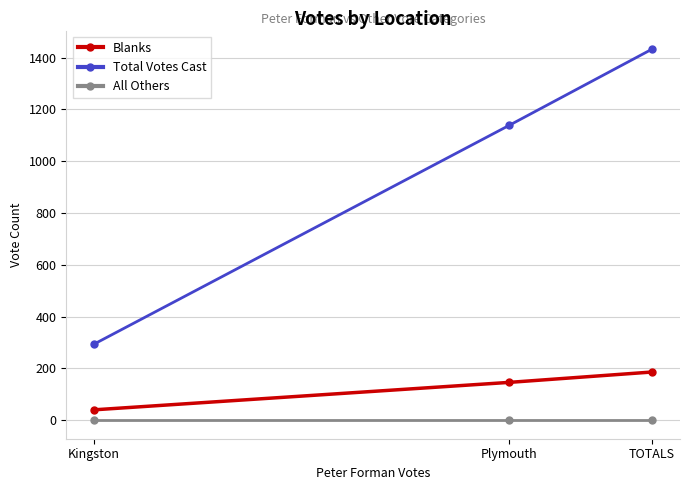

Does the chart display data point markers on the line(s)?

Yes